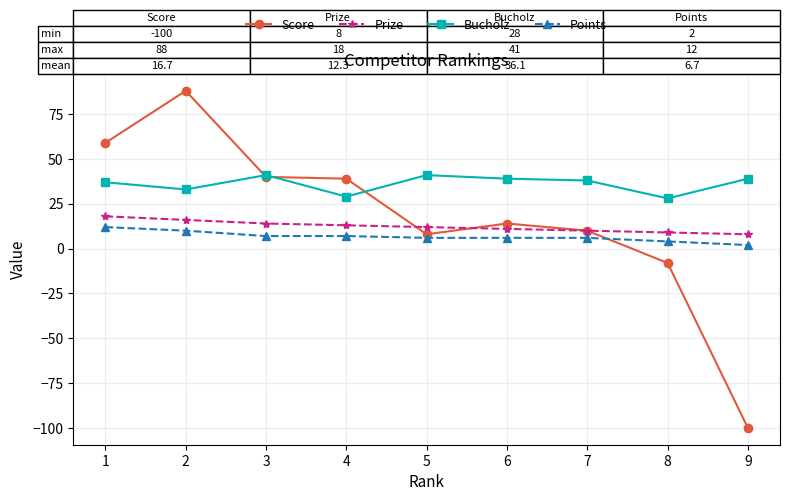

How many categories are shown in the chart?

9